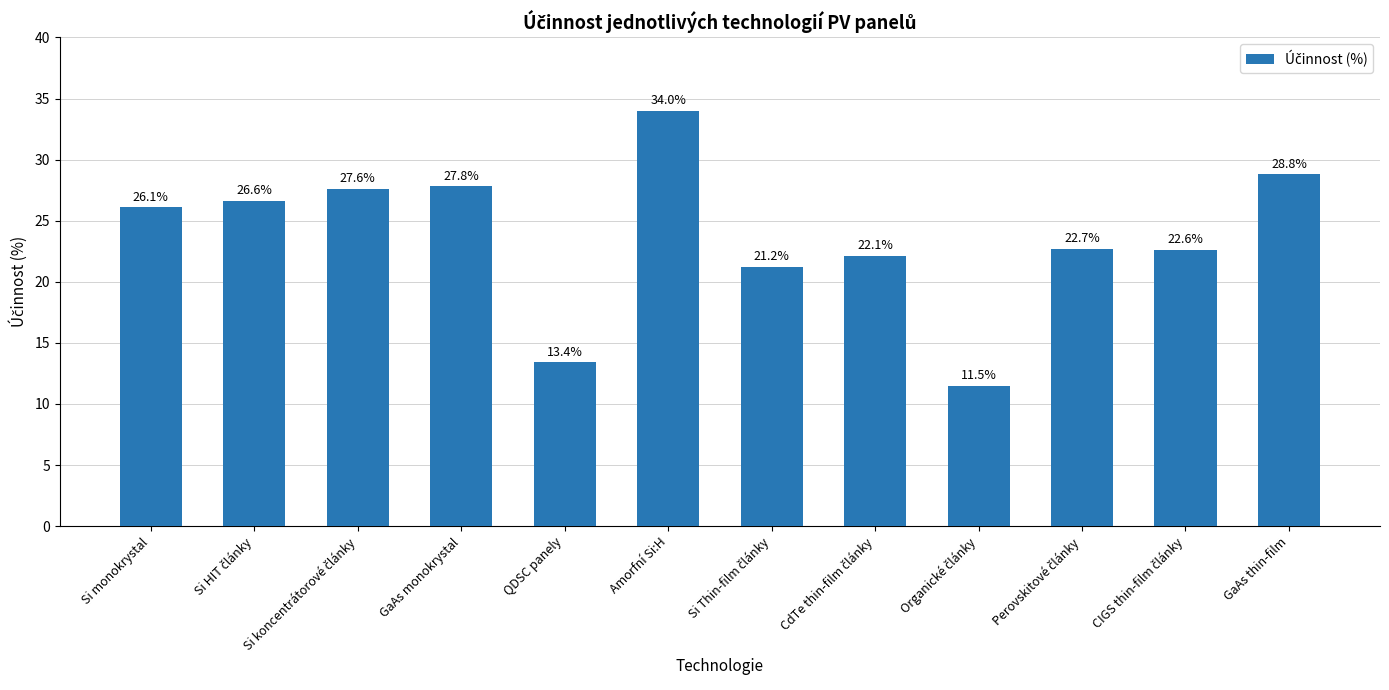

What position from the left is GaAs thin-film?

12